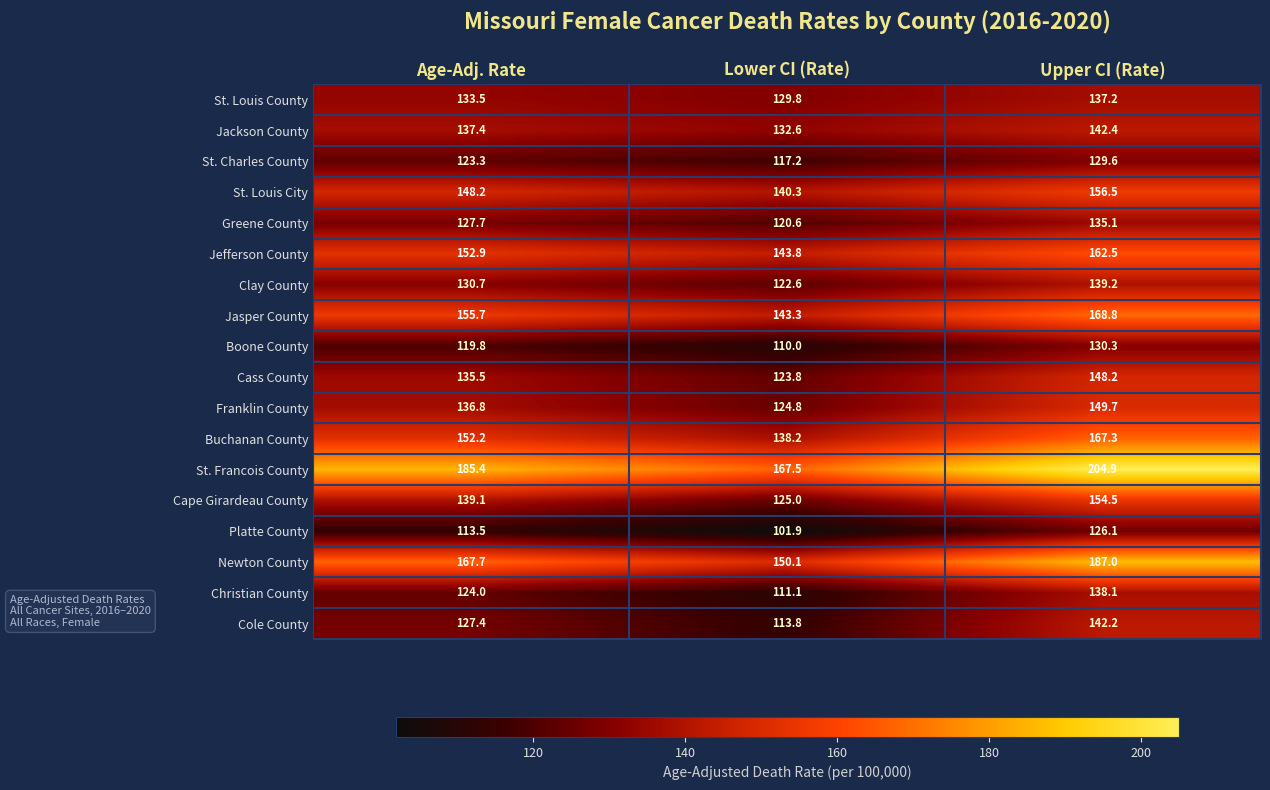

Which series has the largest total across all categories?

St. Francois County